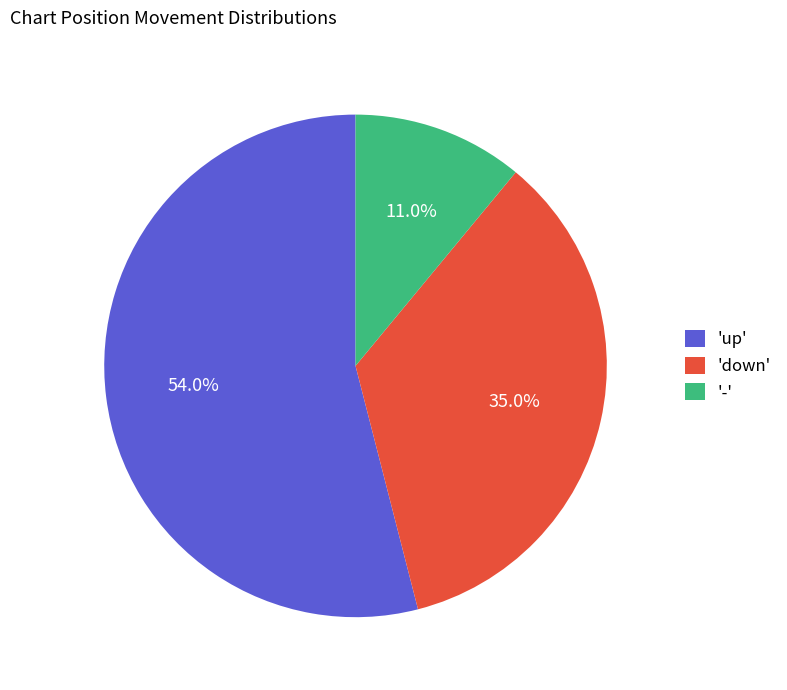

Is there any slice that represents more than half of the pie?

Yes